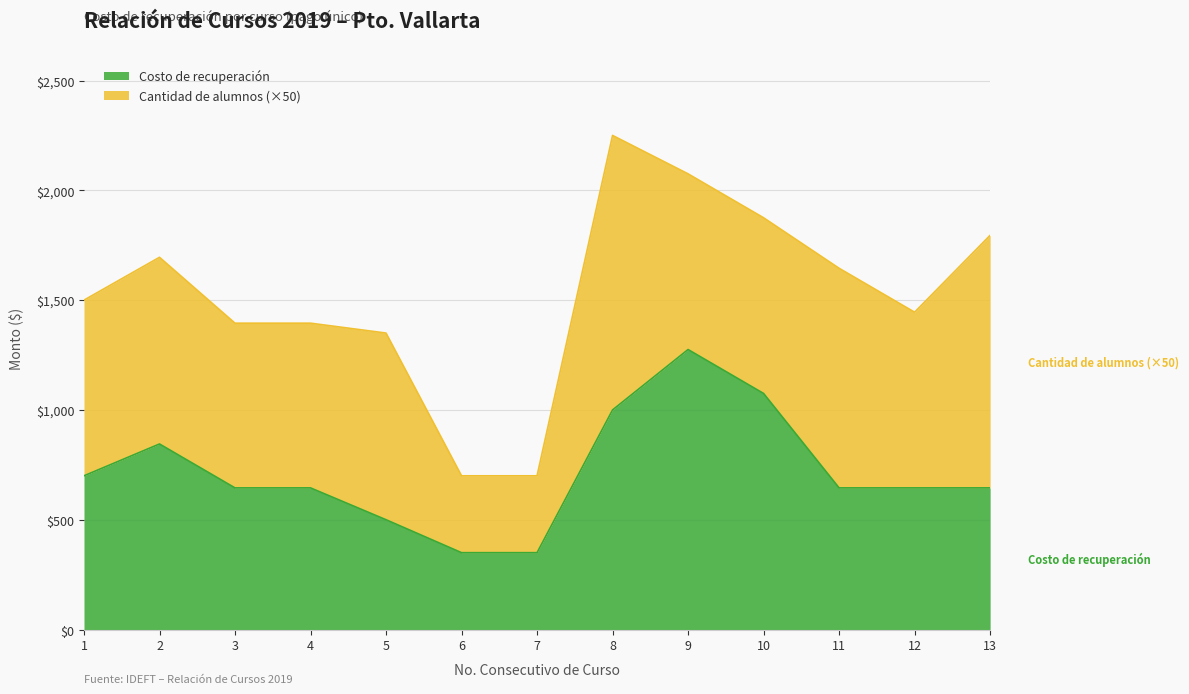

What is the sum of the values at 2 and 8?

1845